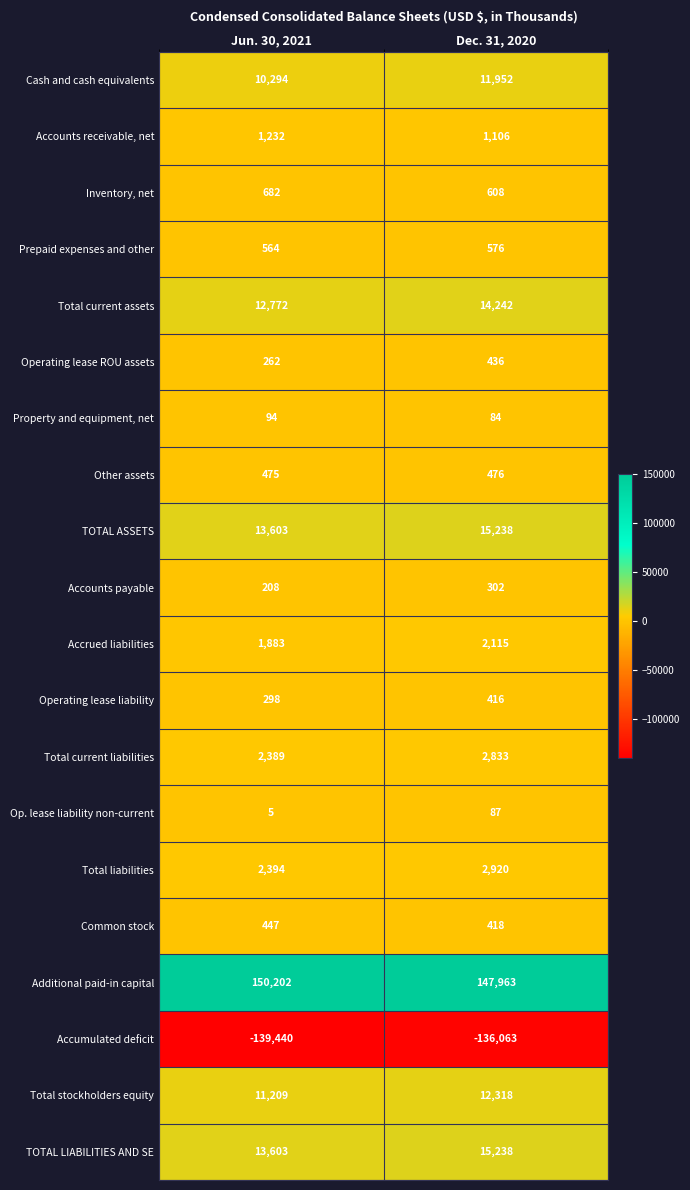

At which category is the sum across all series the highest?

Dec. 31, 2020